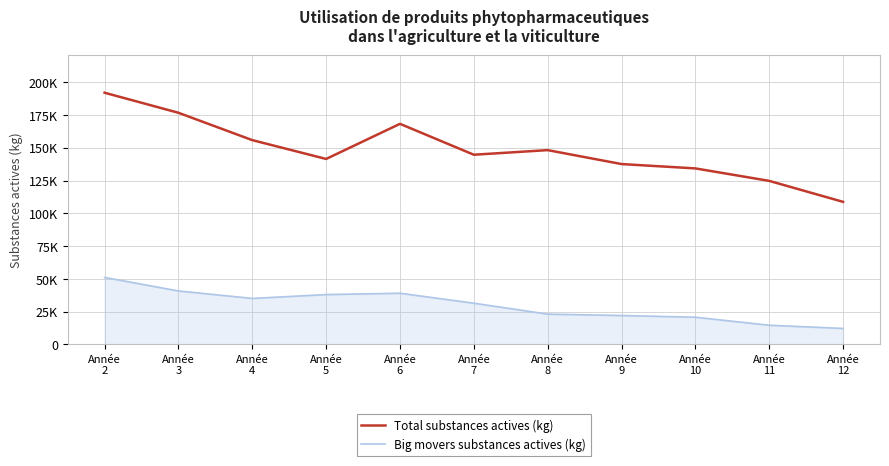

What is the lowest value of the Big movers substances actives (kg) series?

12240